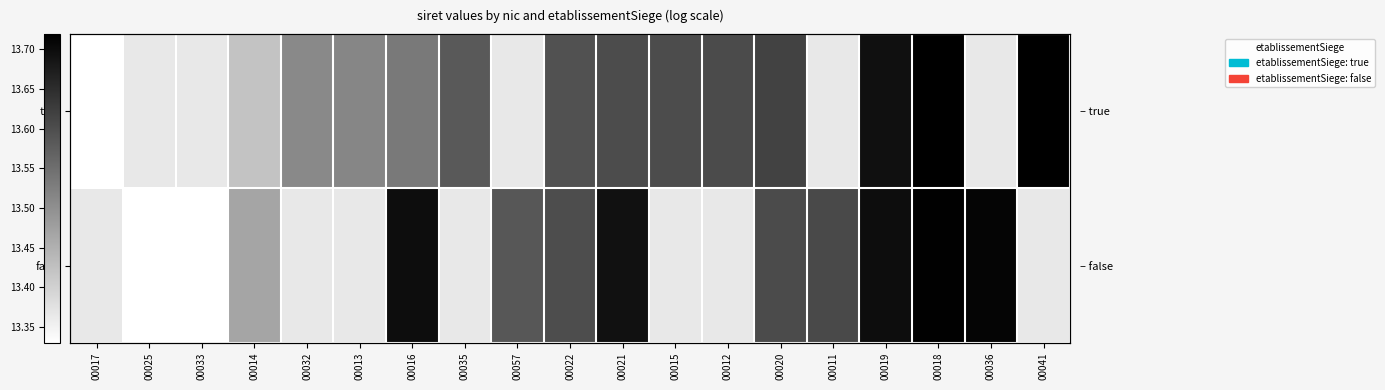

What is the greatest value displayed?

13.7